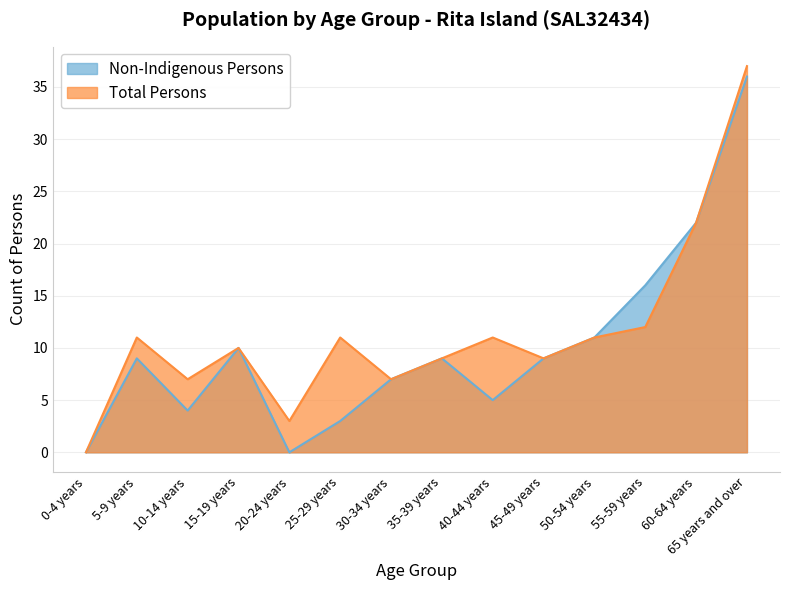

What is the spread (max minus min) of values at 20-24 years?

3